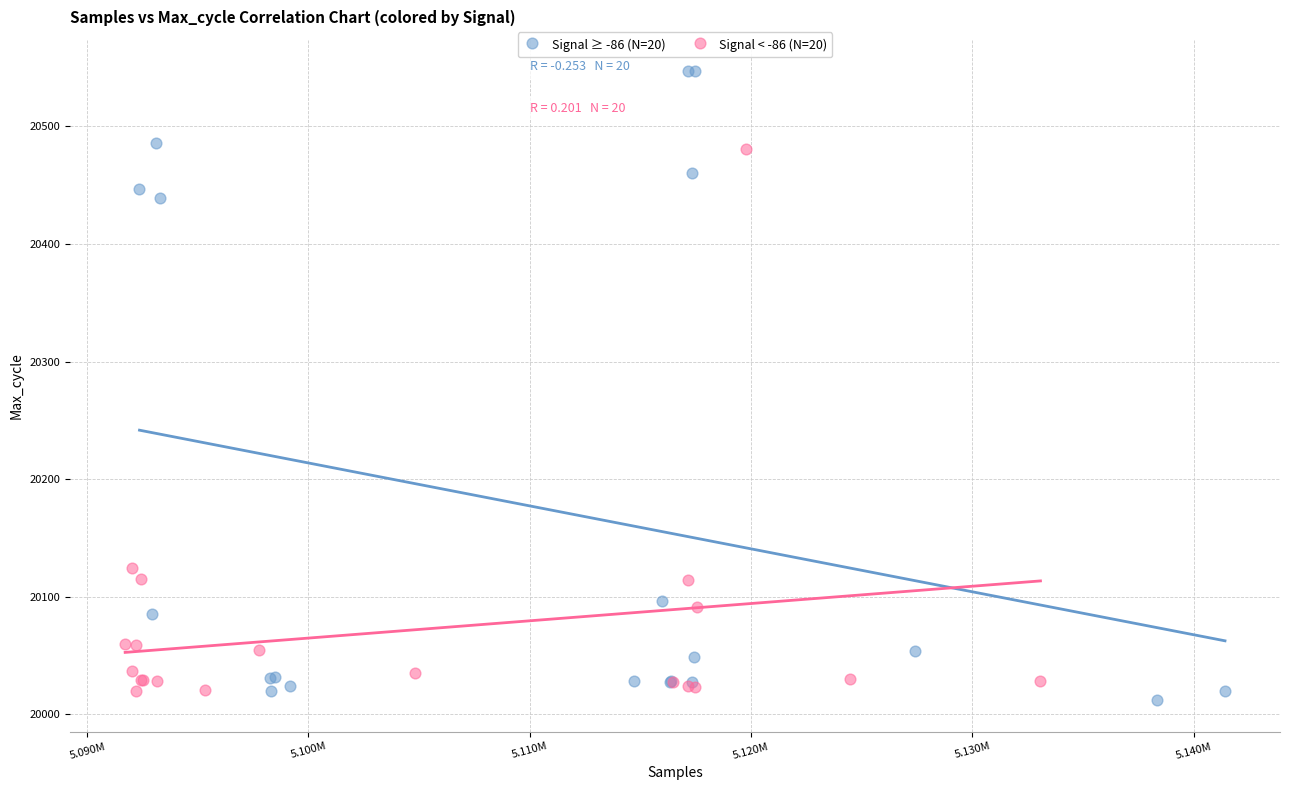

Which series contains the highest Y value?

Signal ≥ -86 (N=20)